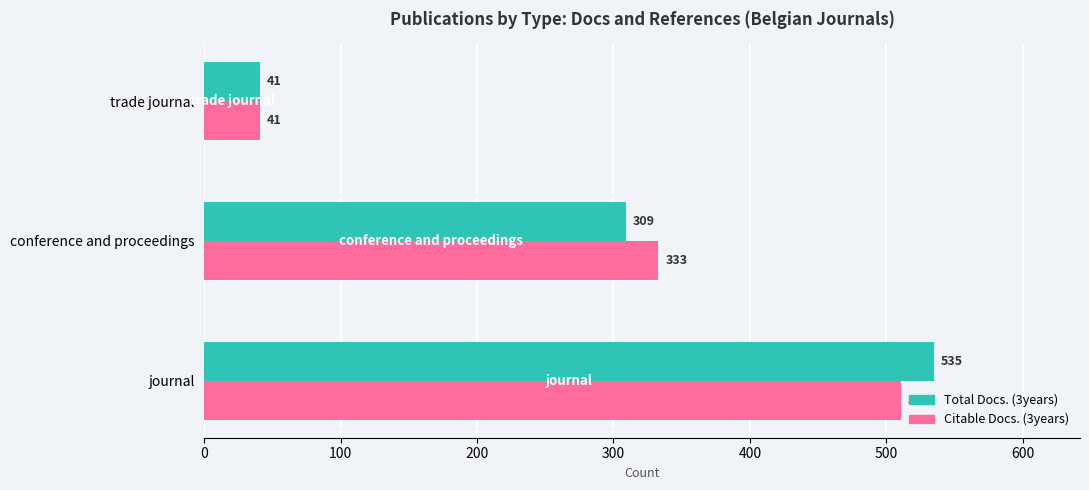

Which series changed the most between journal and conference and proceedings?

Total Docs. (3years)